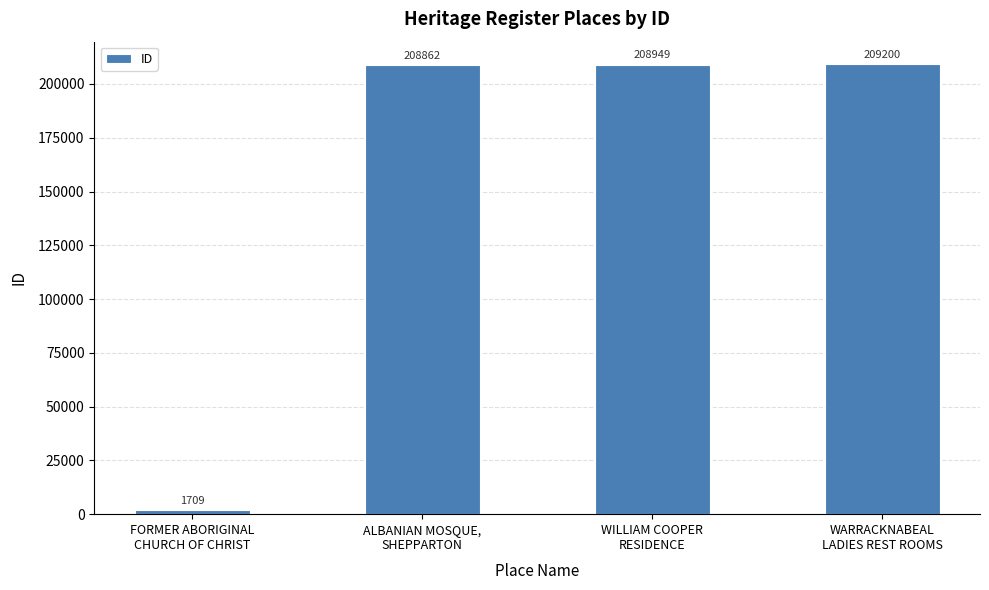

List the labels in order of value, smallest first.

FORMER ABORIGINAL
CHURCH OF CHRIST, ALBANIAN MOSQUE,
SHEPPARTON, WILLIAM COOPER
RESIDENCE, WARRACKNABEAL
LADIES REST ROOMS